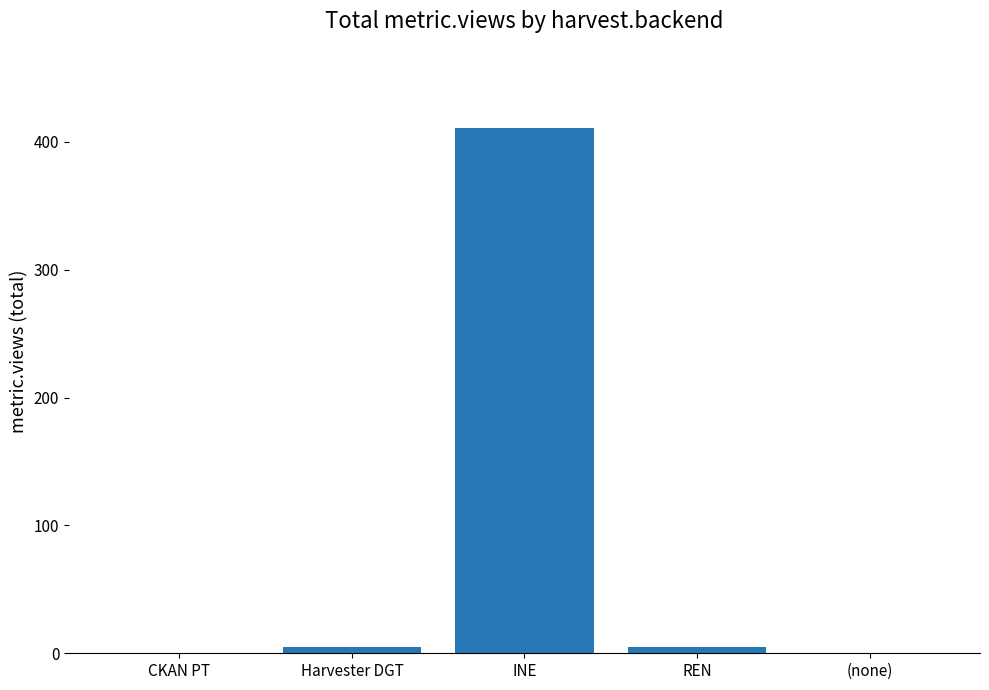

At which category does the chart reach its peak across all series?

INE